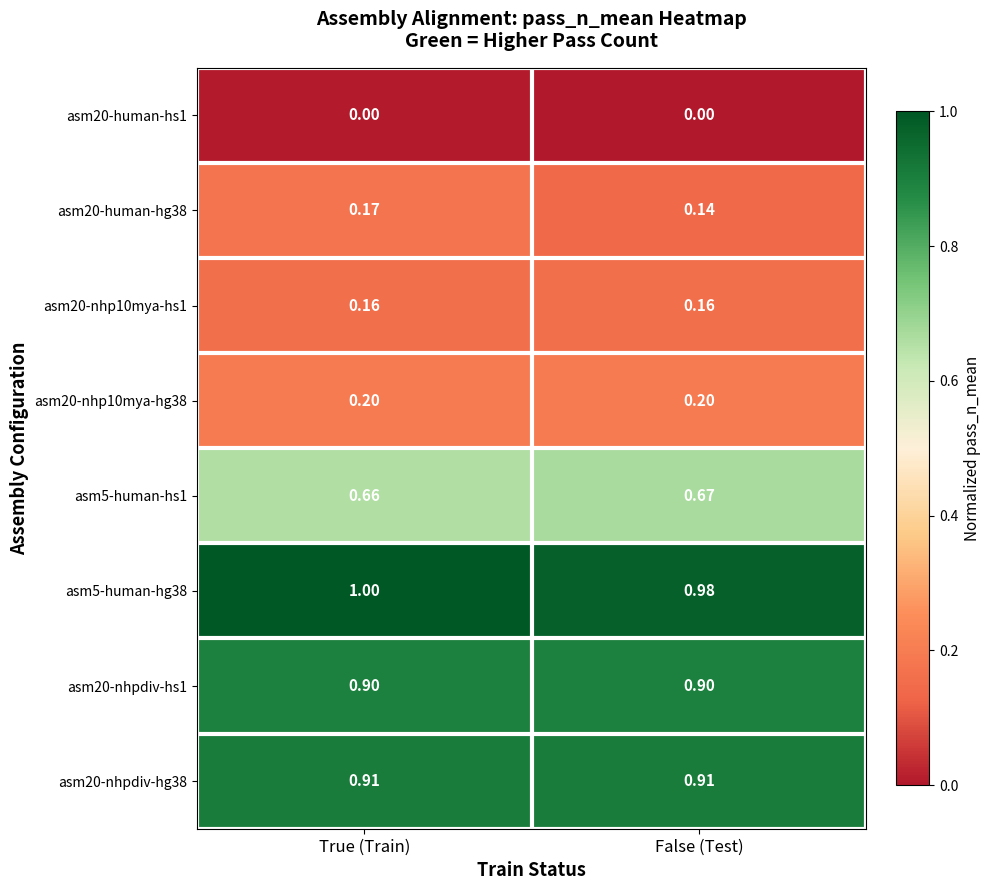

Is the value of asm20-human-hs1 at True (Train) greater than the value of asm20-nhp10mya-hs1 at False (Test)?

No